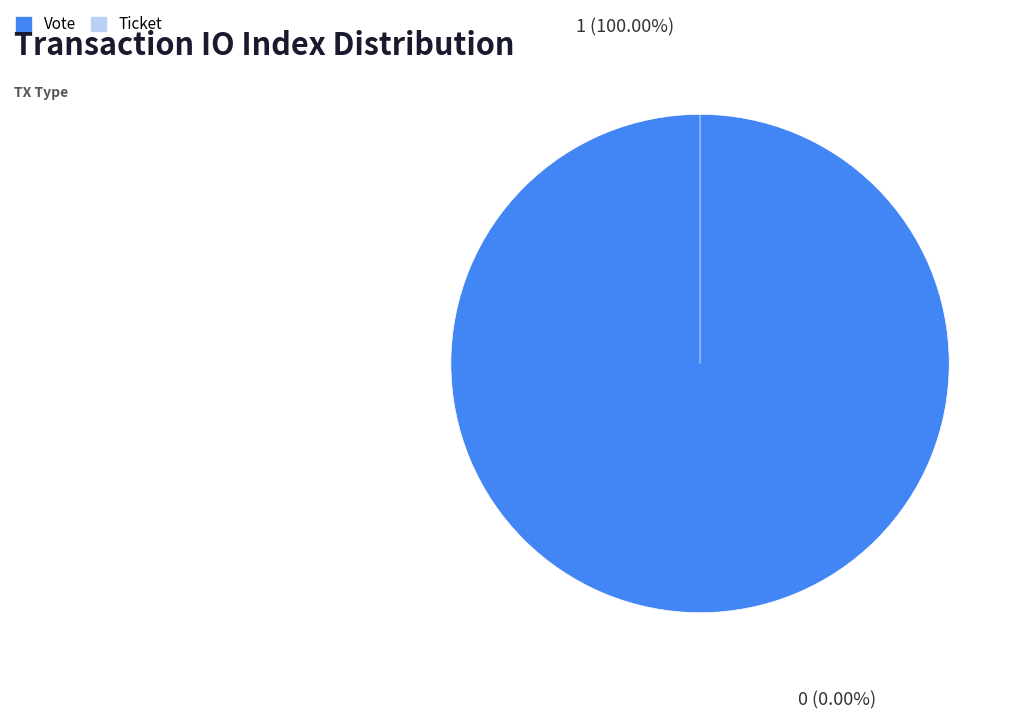

Is it true that Vote (io_index=1) is 99% of the pie?

False